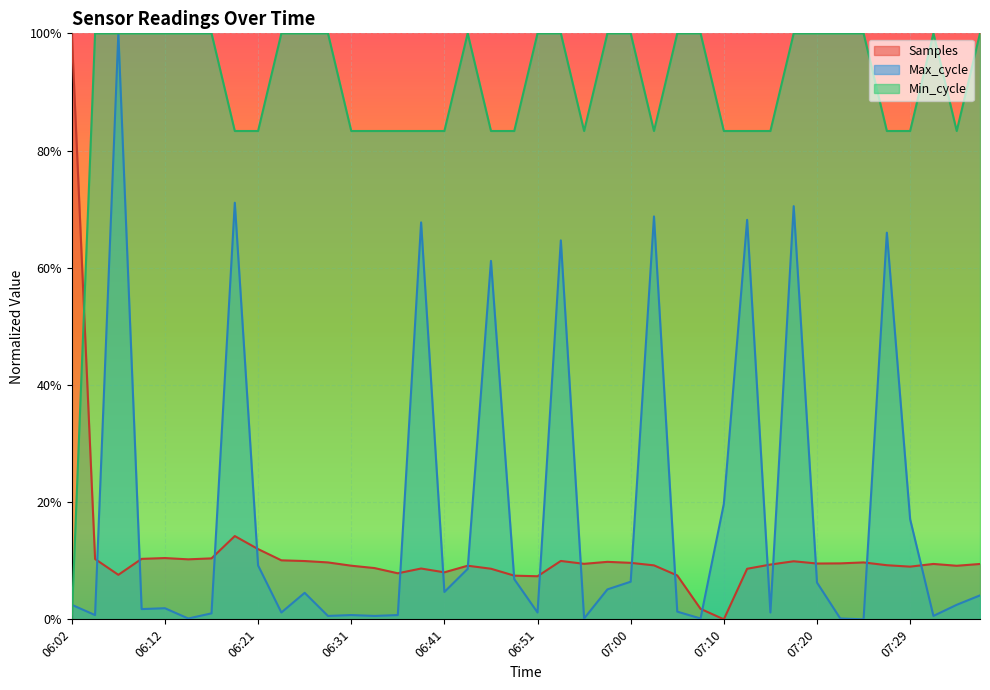

What is the average value of the Max_cycle series?

0.2